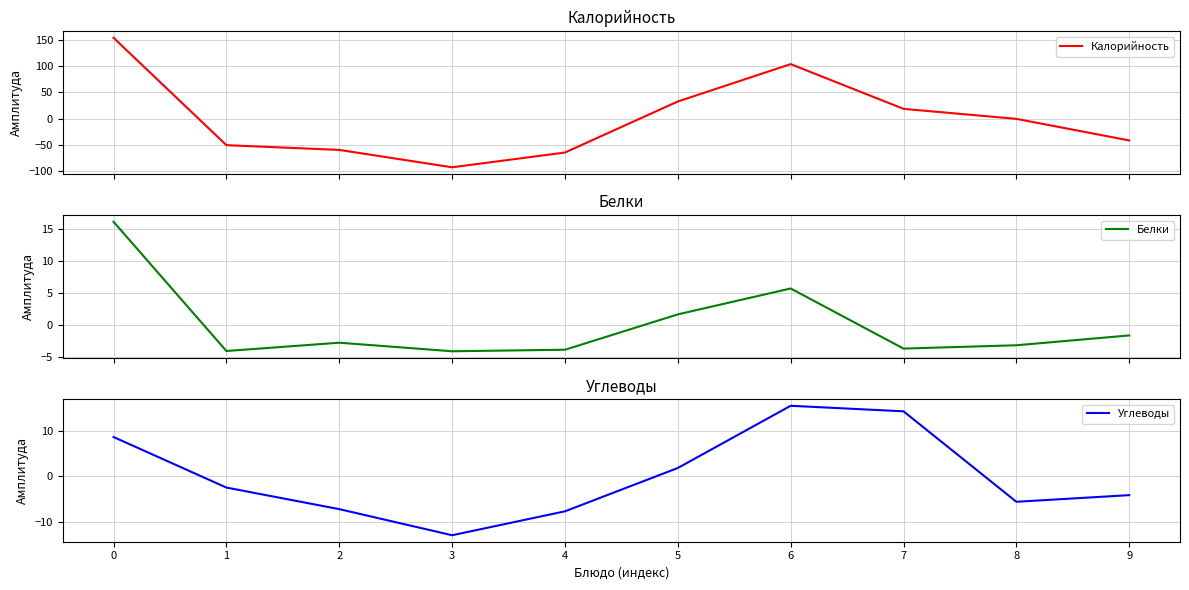

How many data points in Белки are less than -2?

6